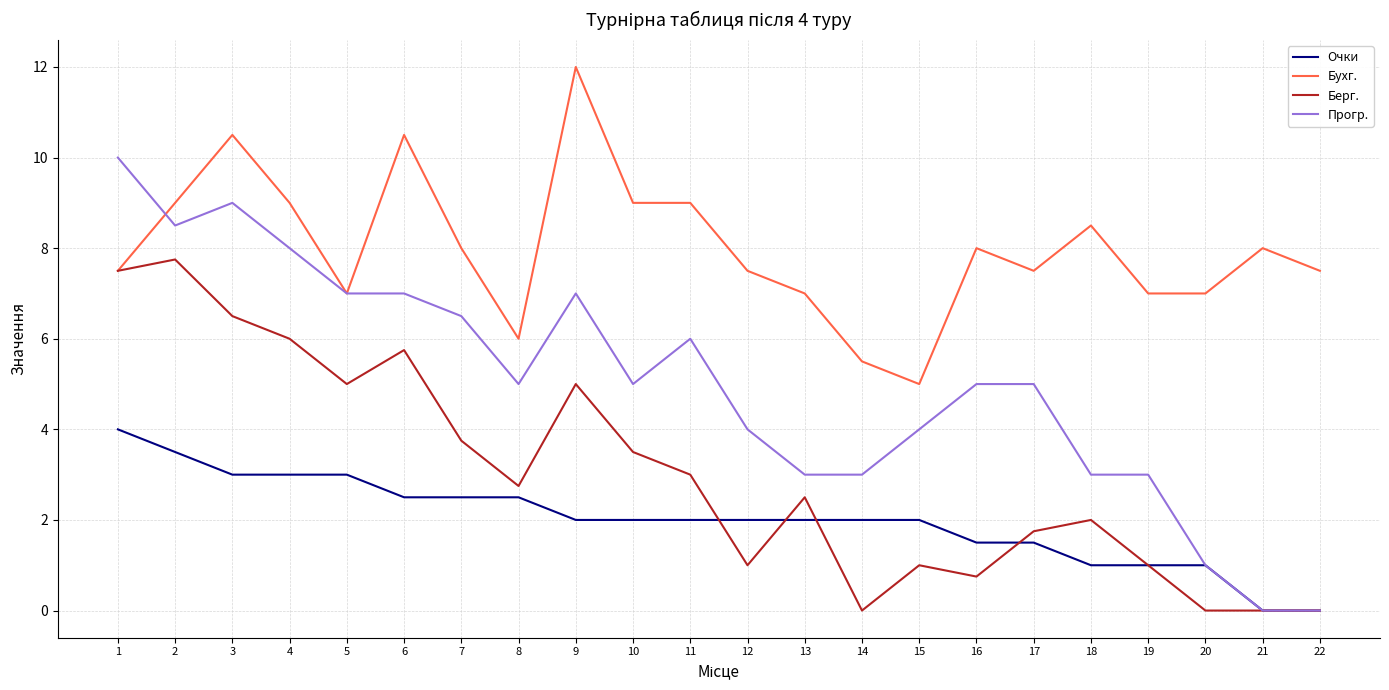

Does the chart display data point markers on the line(s)?

No